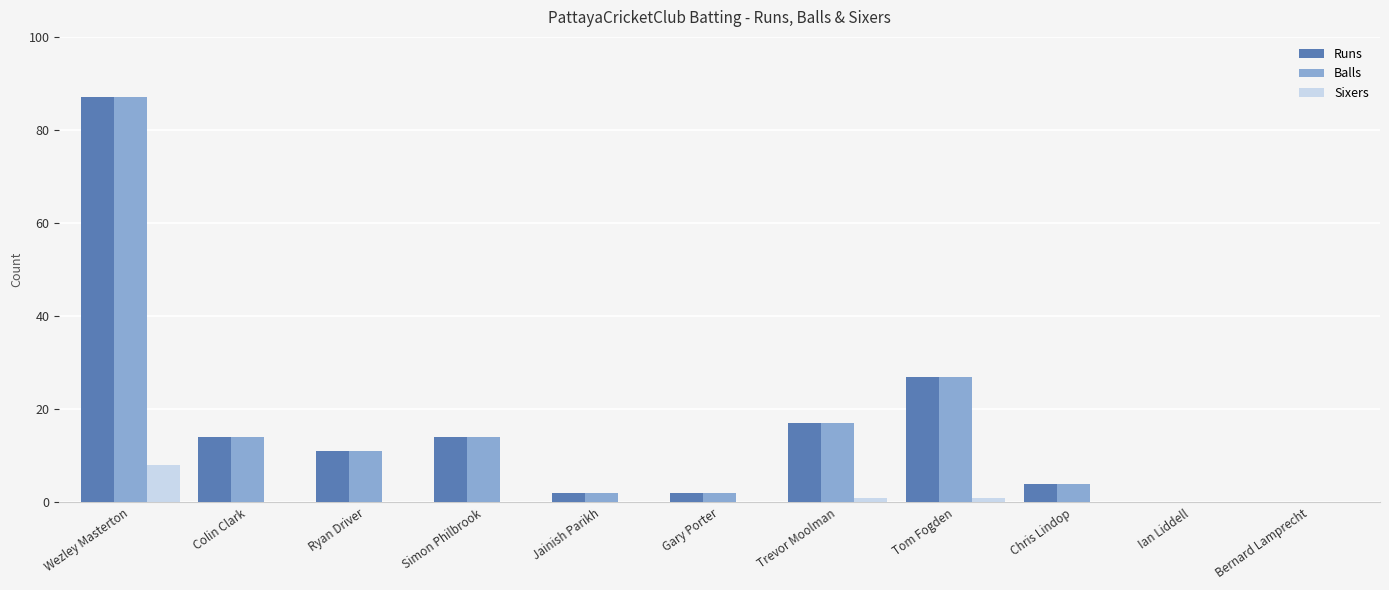

How many distinct data groups are displayed?

3